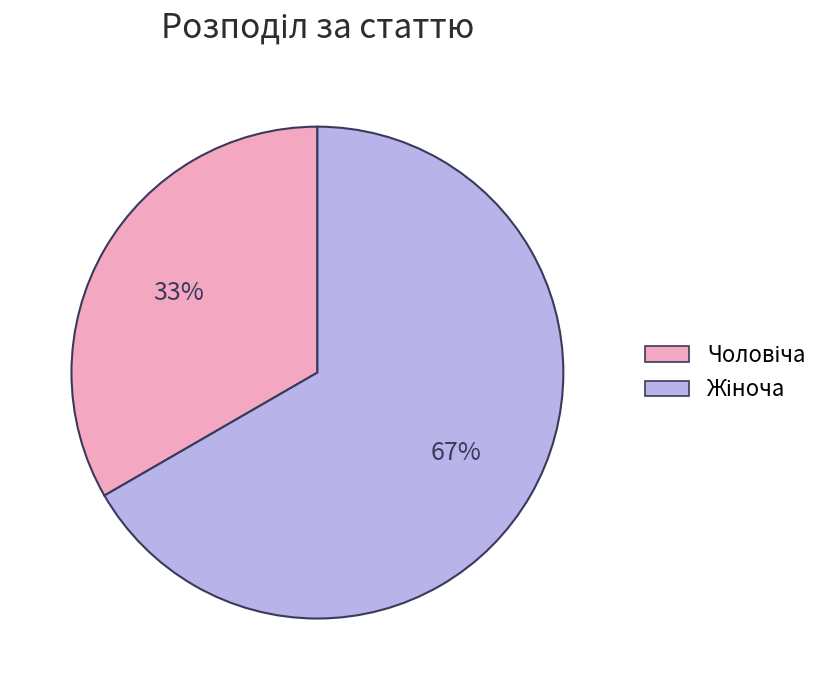

Is there a majority slice in this chart?

Yes